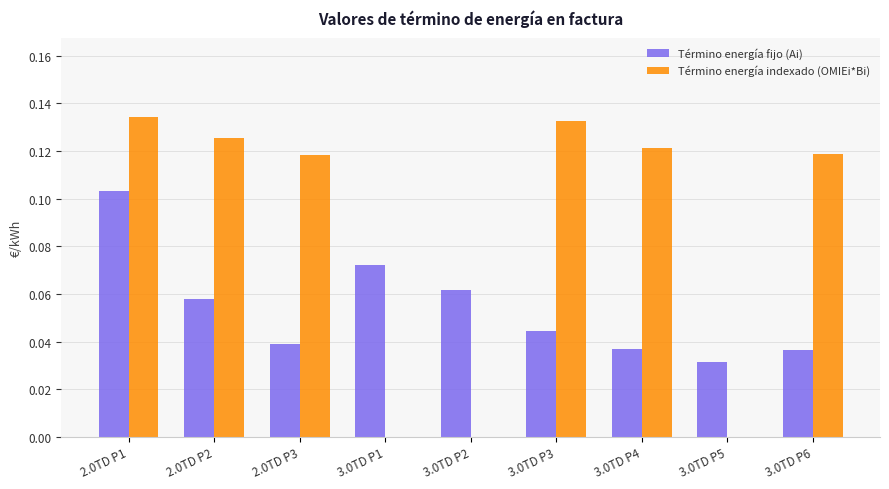

Is the value of Término energía indexado (OMIEi*Bi) at 3.0TD P6 greater than the value of Término energía fijo (Ai) at 3.0TD P6?

Yes